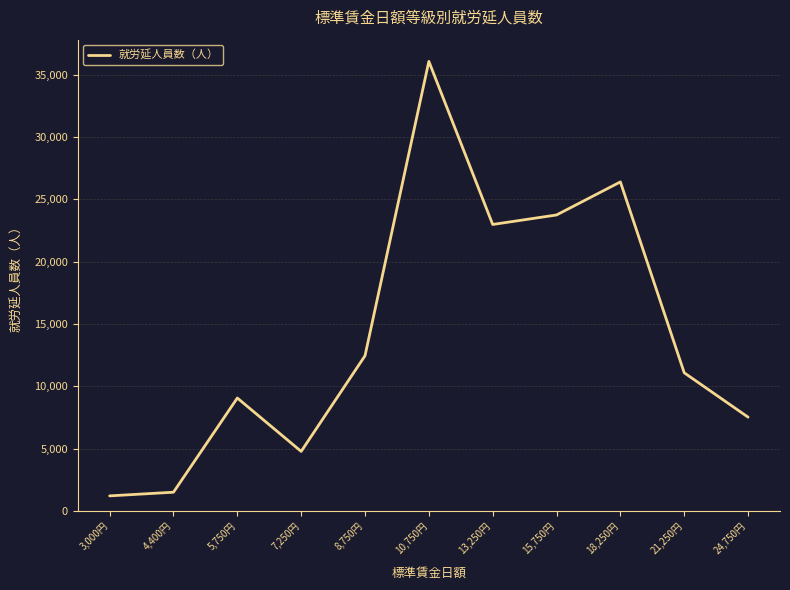

The chart shows a value of 11626 at 24,750円. True or false?

False